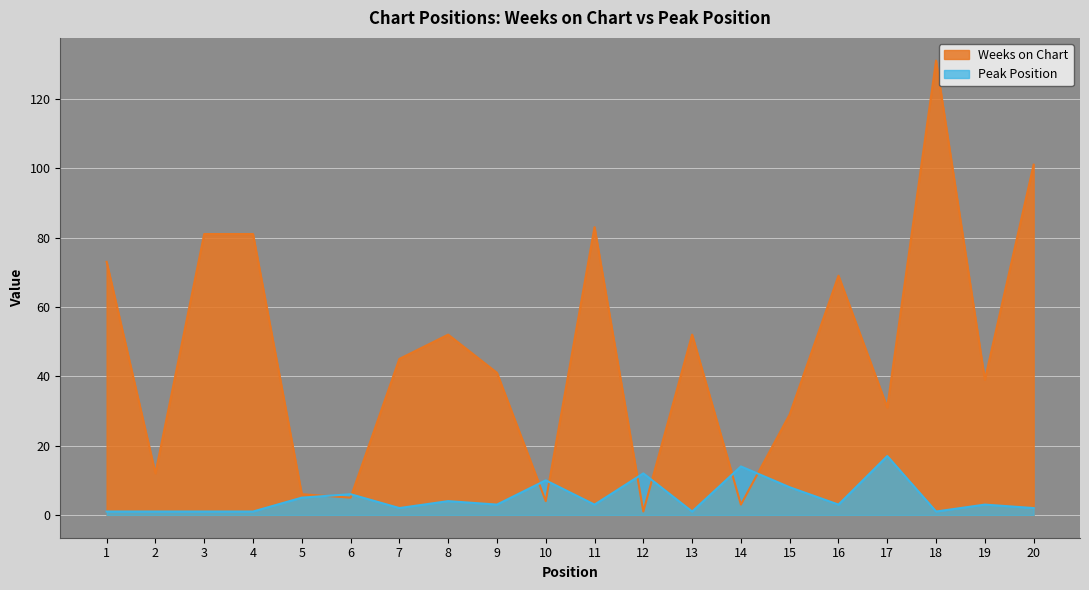

What is the difference between the maximum and minimum values in the Peak Position series?

16